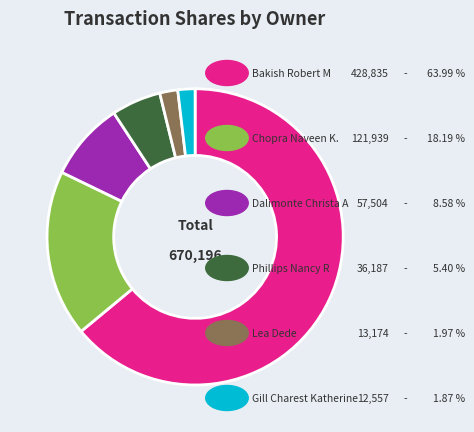

Is there any slice that represents more than half of the pie?

Yes